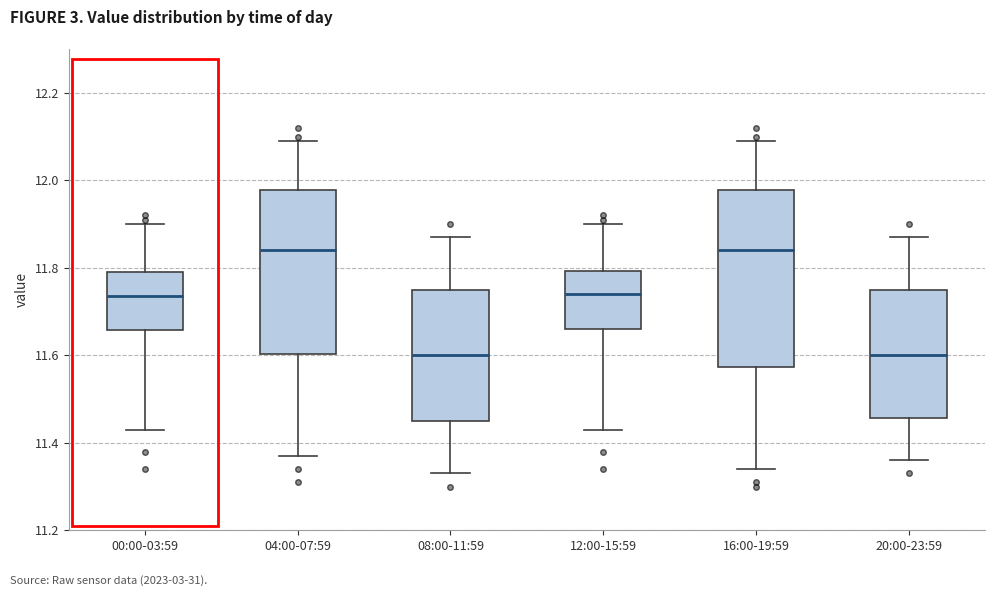

Reading left to right, transcribe this box plot: for each box, give where its median line is, the range the box spans, and where its two whiskers end, as read against the y-axis. The values are not printed on the chart, so give them approximately, as read against the axis.

00:00-03:59: median 11.74, box 11.66 to 11.80, whiskers 11.44 to 11.90
04:00-07:59: median 11.84, box 11.60 to 11.98, whiskers 11.38 to 12.10
08:00-11:59: median 11.60, box 11.46 to 11.76, whiskers 11.34 to 11.88
12:00-15:59: median 11.74, box 11.66 to 11.80, whiskers 11.44 to 11.90
16:00-19:59: median 11.84, box 11.58 to 11.98, whiskers 11.34 to 12.10
20:00-23:59: median 11.60, box 11.46 to 11.76, whiskers 11.36 to 11.88